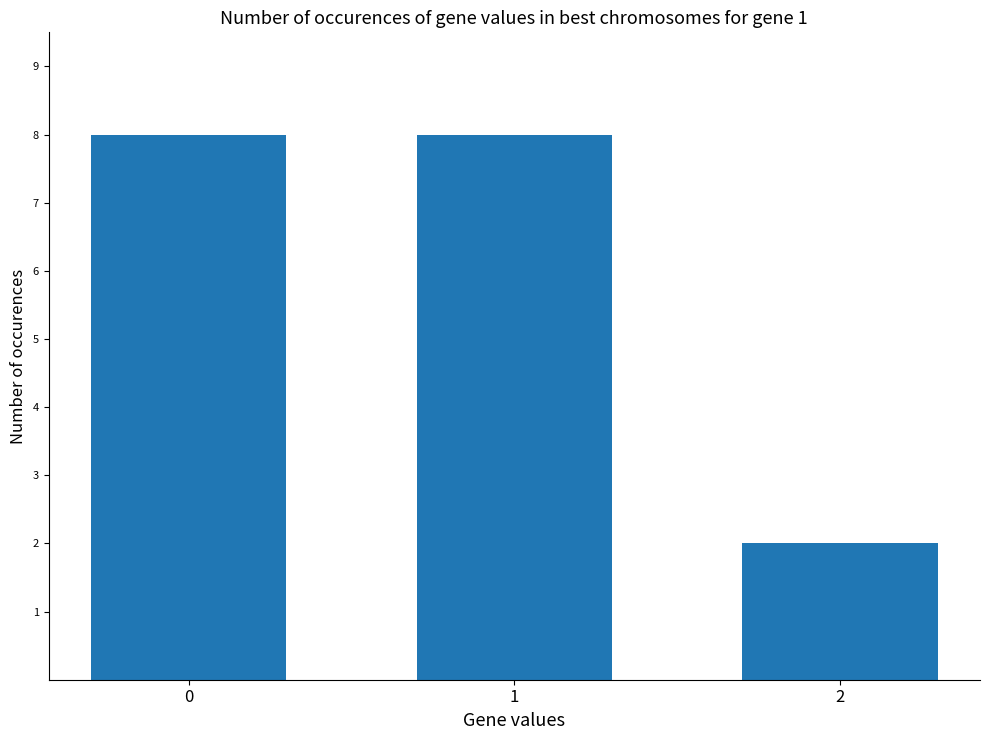

What is the sum of all values?

18